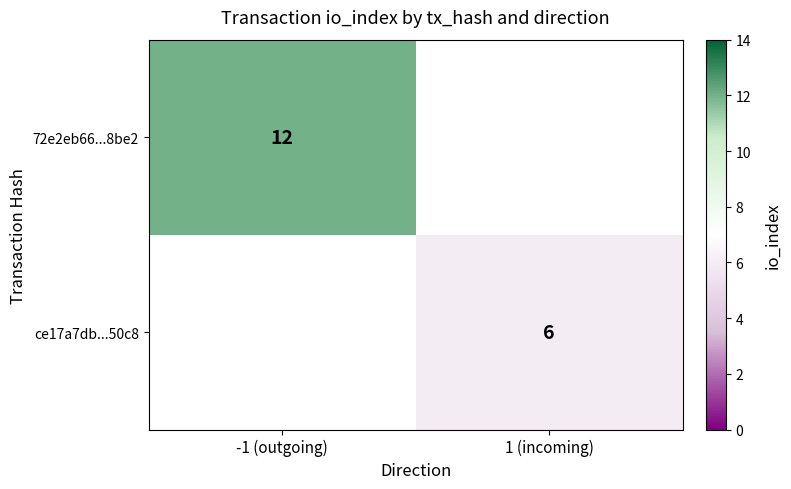

True or false: 72e2eb66...8be2 has a value of 12 at -1 (outgoing).

True